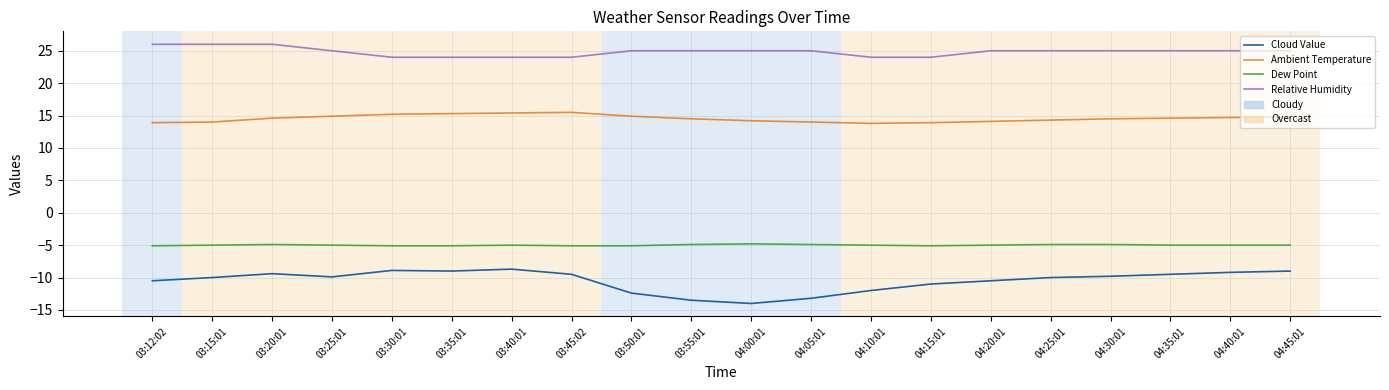

Is the value of Dew Point at 03:25:01 greater than the value of Relative Humidity at 04:30:01?

No